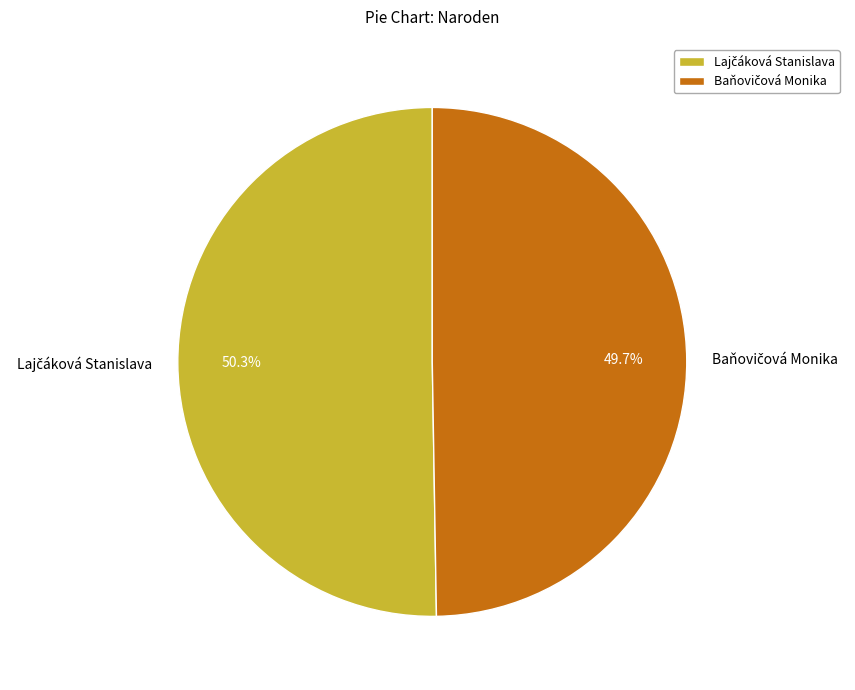

Is there any slice that represents more than half of the pie?

Yes